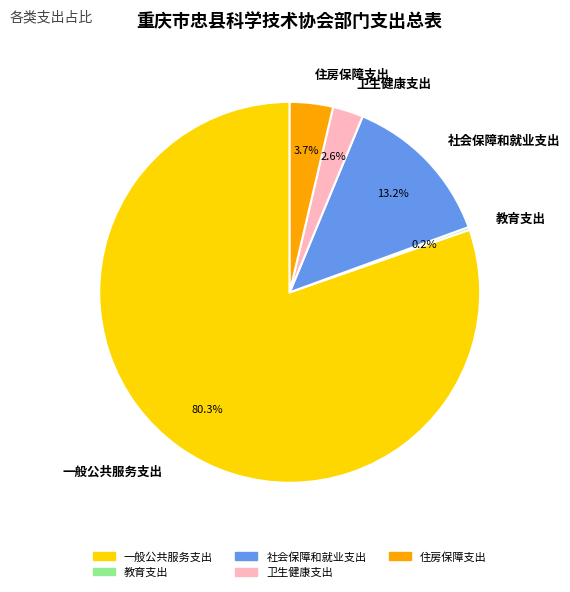

What percentage do 一般公共服务支出 and 卫生健康支出 together represent?

82.9%